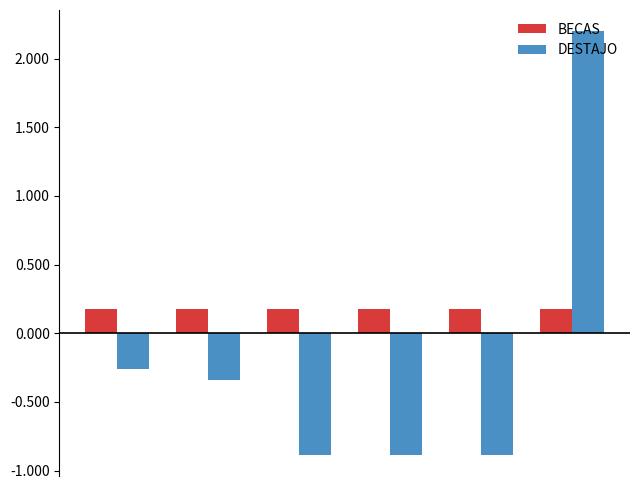

What is the highest value of the DESTAJO series?

2.2